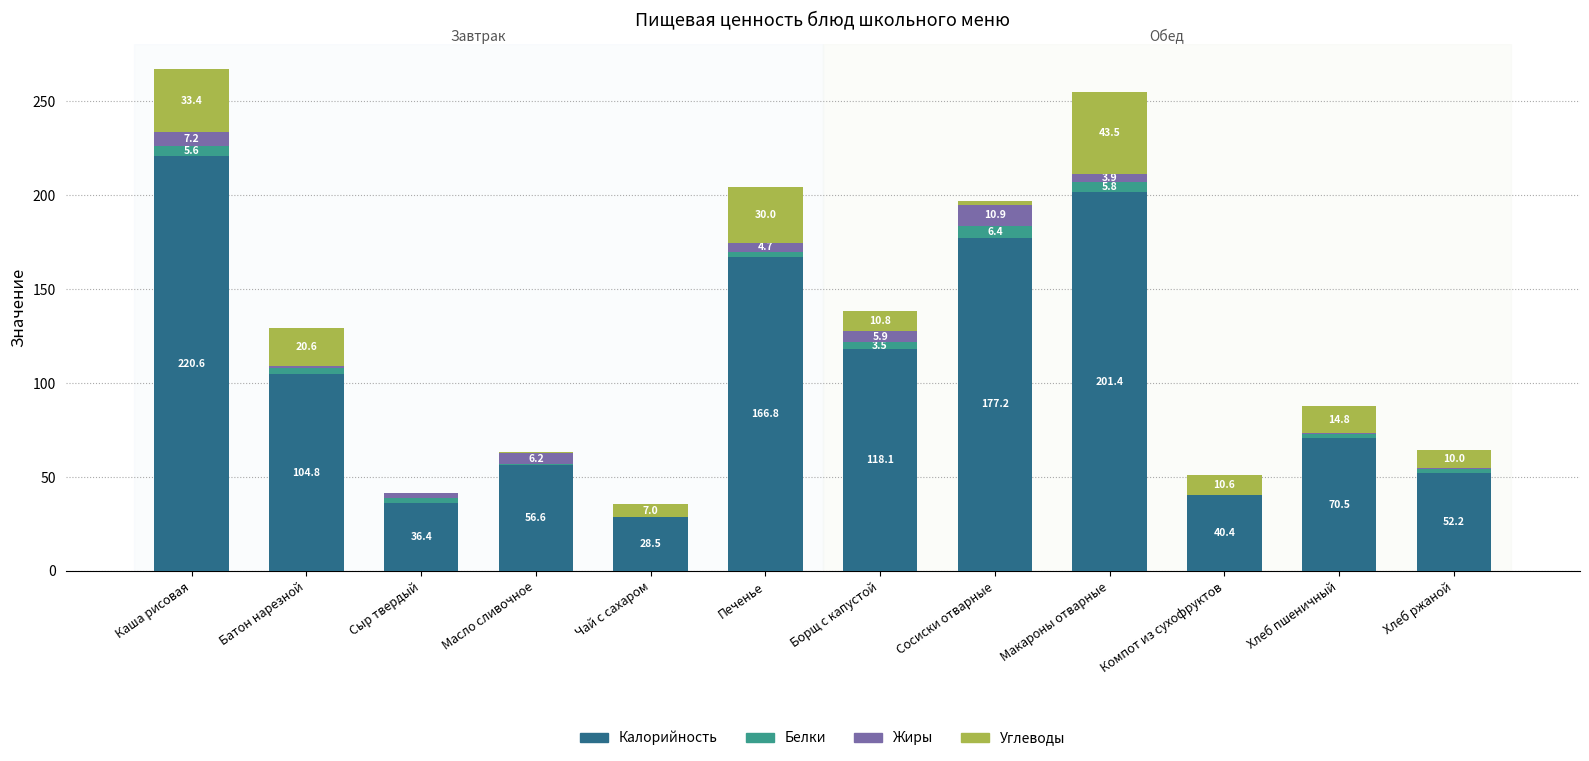

What are all the series names shown in the legend?

Калорийность, Белки, Жиры, Углеводы